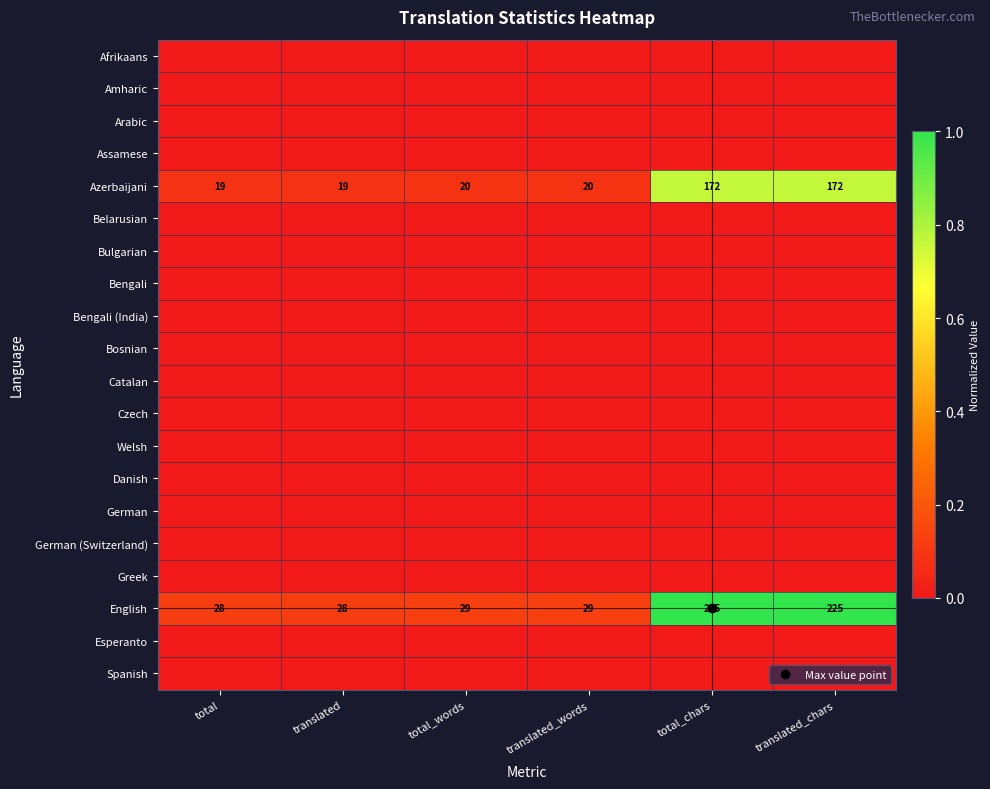

Which series has the widest spread of values?

English